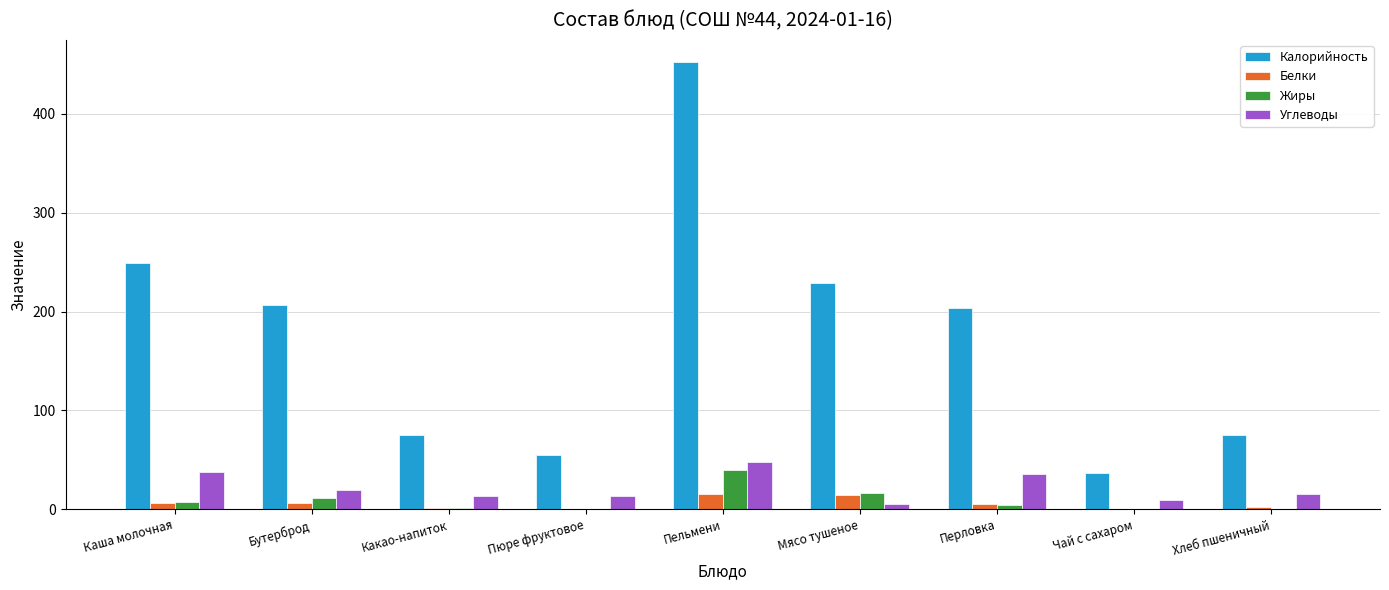

Which series has the largest total across all categories?

Калорийность